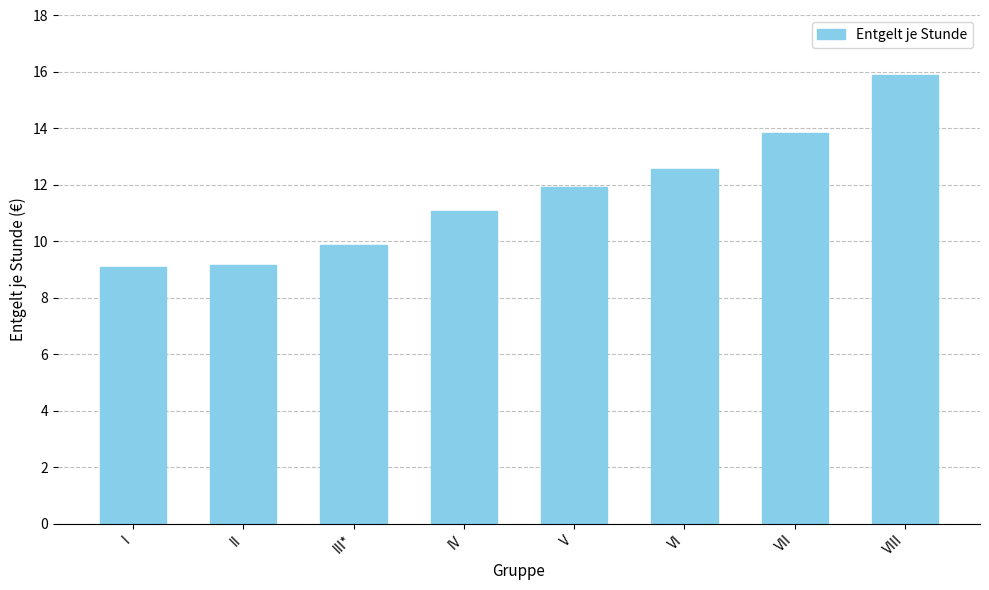

What is the change in value from III* to VI?

+2.7